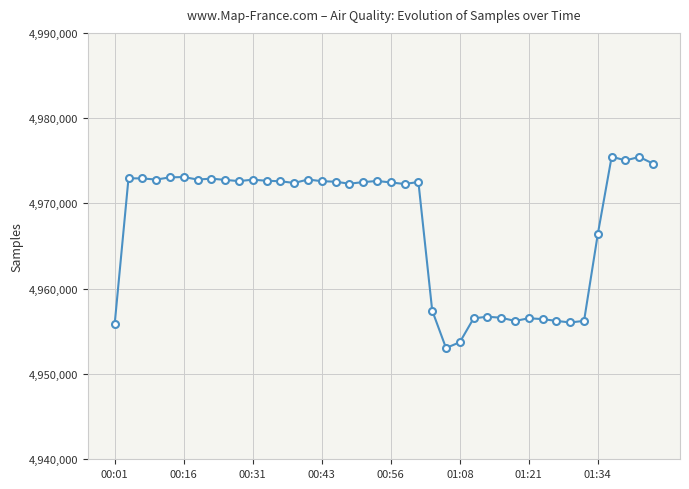

What is the smallest value displayed?

4953047